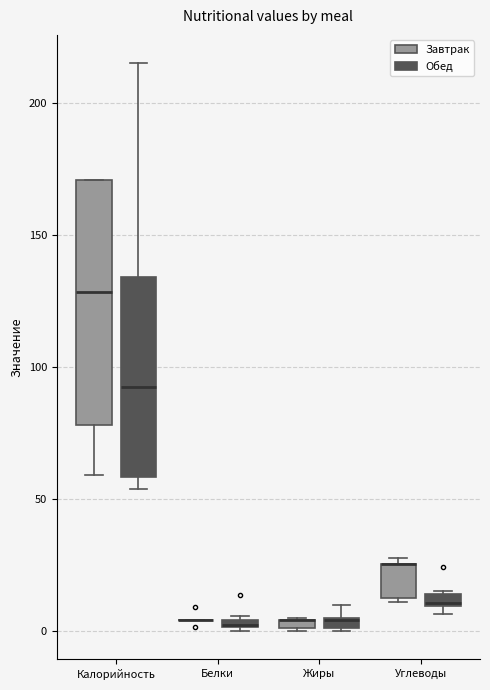

Comparing the boxes themselves (not the whiskers), which one is the tallest?

Калорийность (Завтрак)